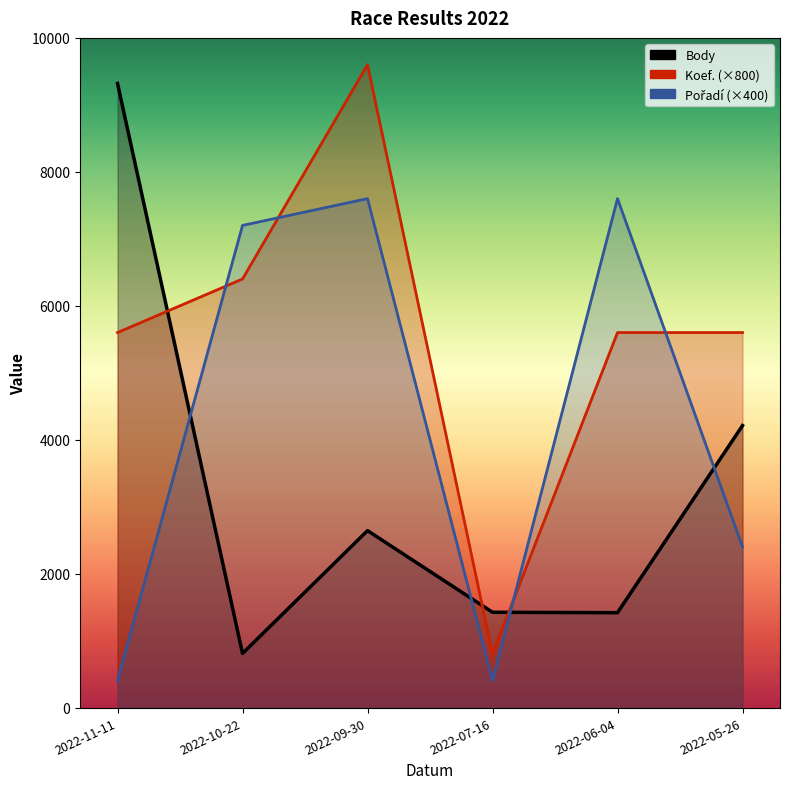

What position from the left is 2022-11-11?

1